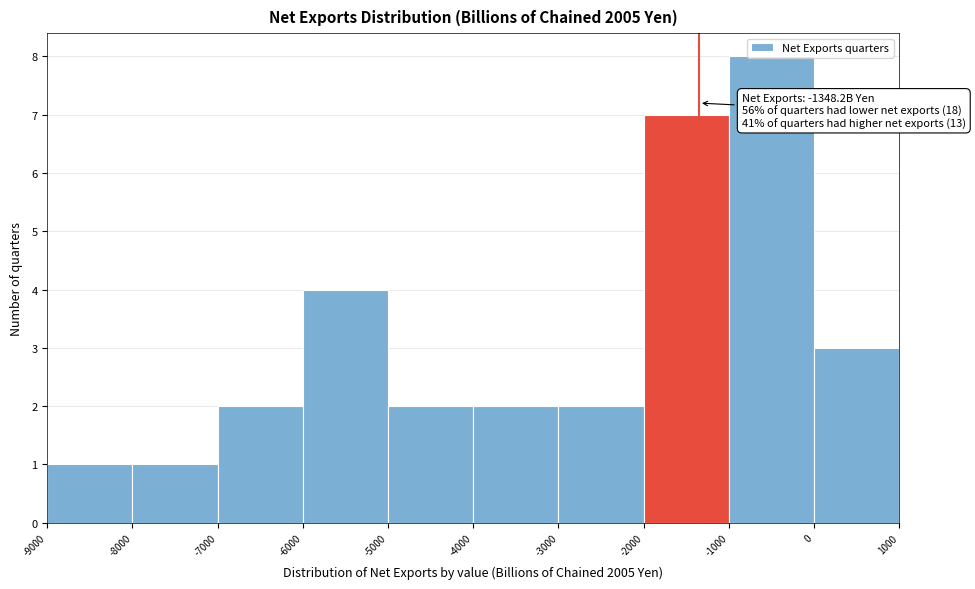

Which range on the x-axis has the tallest bar?

-1000 to 0